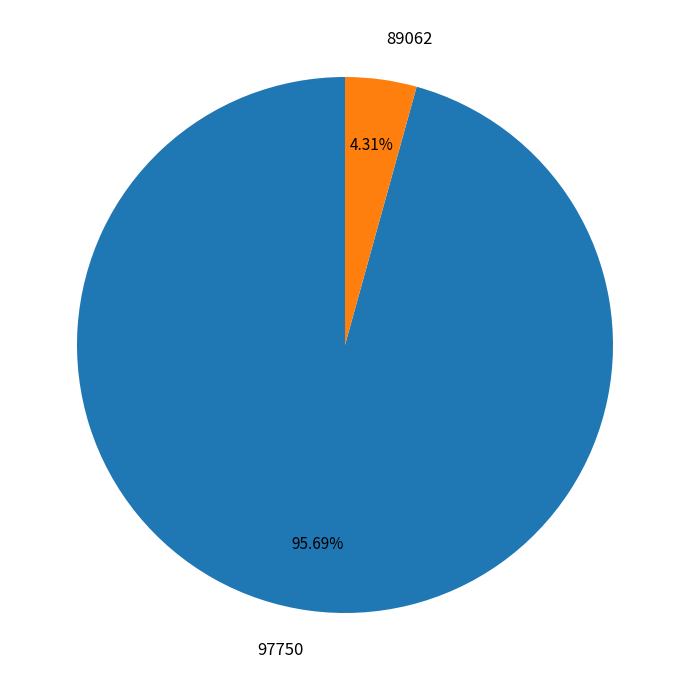

Between 89062 and 97750, which is larger?

97750